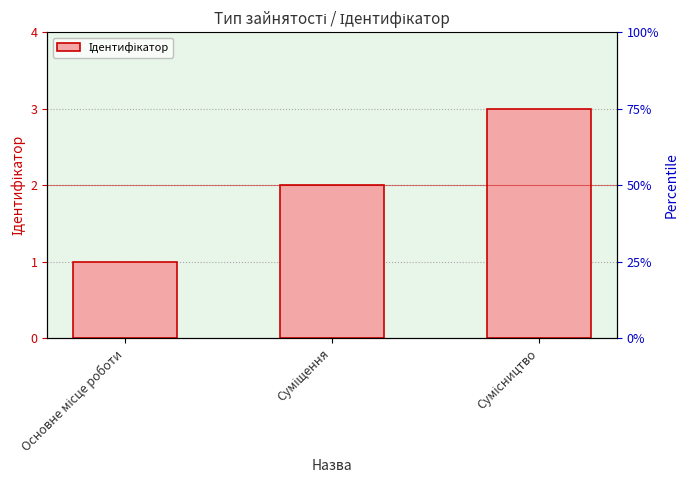

What is the change in value from Суміщення to Сумісництво?

+1